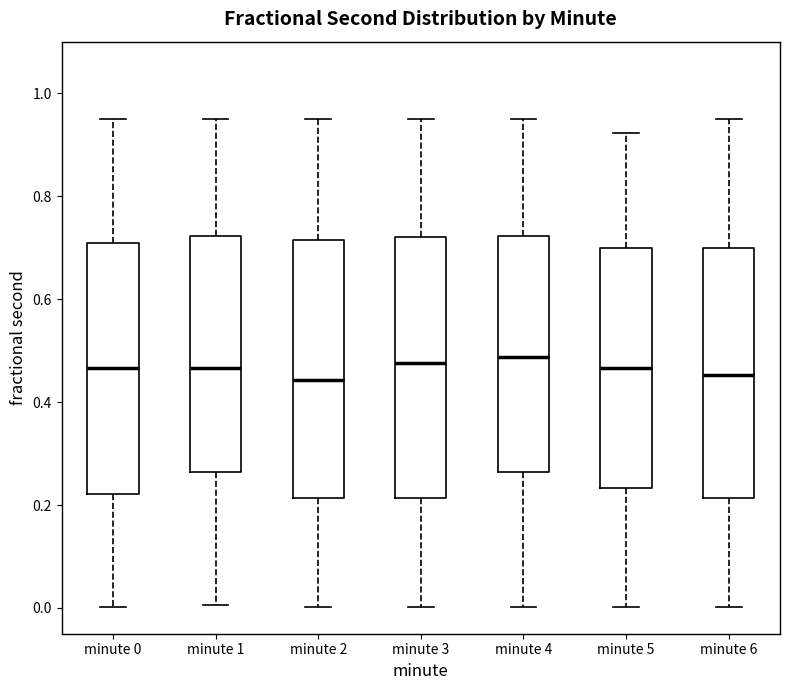

Reading left to right, transcribe this box plot: for each box, give where its median line is, the range the box spans, and where its two whiskers end, as read against the y-axis. The values are not printed on the chart, so give them approximately, as read against the axis.

minute 0: median 0.46, box 0.22 to 0.70, whiskers 0.00 to 0.94
minute 1: median 0.46, box 0.26 to 0.72, whiskers 0.00 to 0.94
minute 2: median 0.44, box 0.22 to 0.72, whiskers 0.00 to 0.94
minute 3: median 0.48, box 0.22 to 0.72, whiskers 0.00 to 0.94
minute 4: median 0.48, box 0.26 to 0.72, whiskers 0.00 to 0.94
minute 5: median 0.46, box 0.24 to 0.70, whiskers 0.00 to 0.92
minute 6: median 0.46, box 0.22 to 0.70, whiskers 0.00 to 0.94